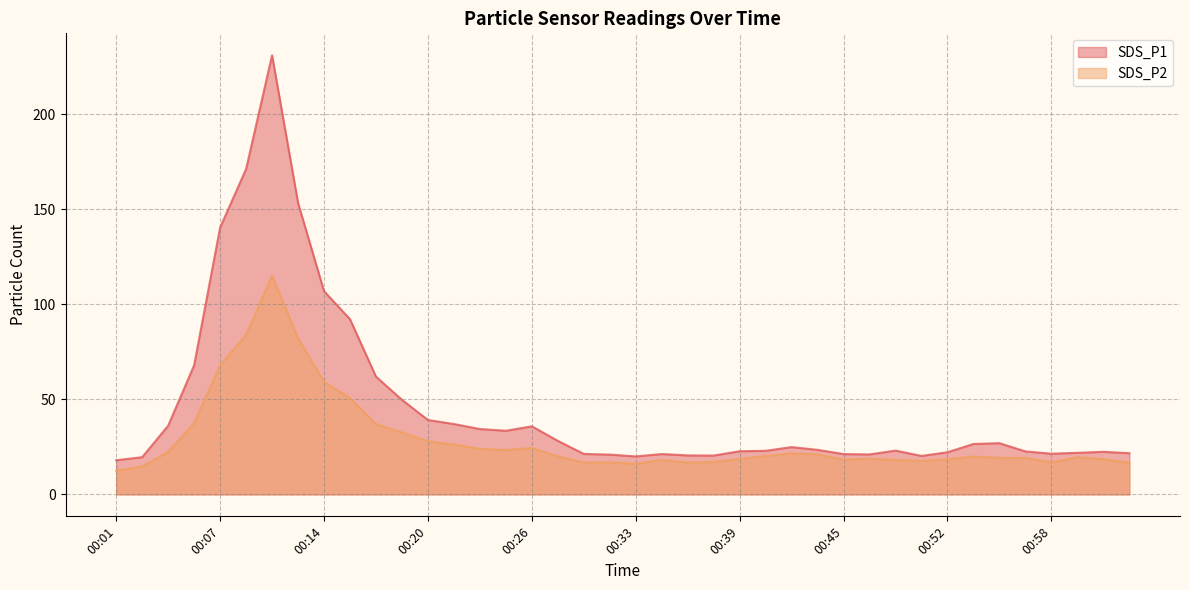

What is the sum of the SDS_P2 values at 00:17 and 00:30?

53.8